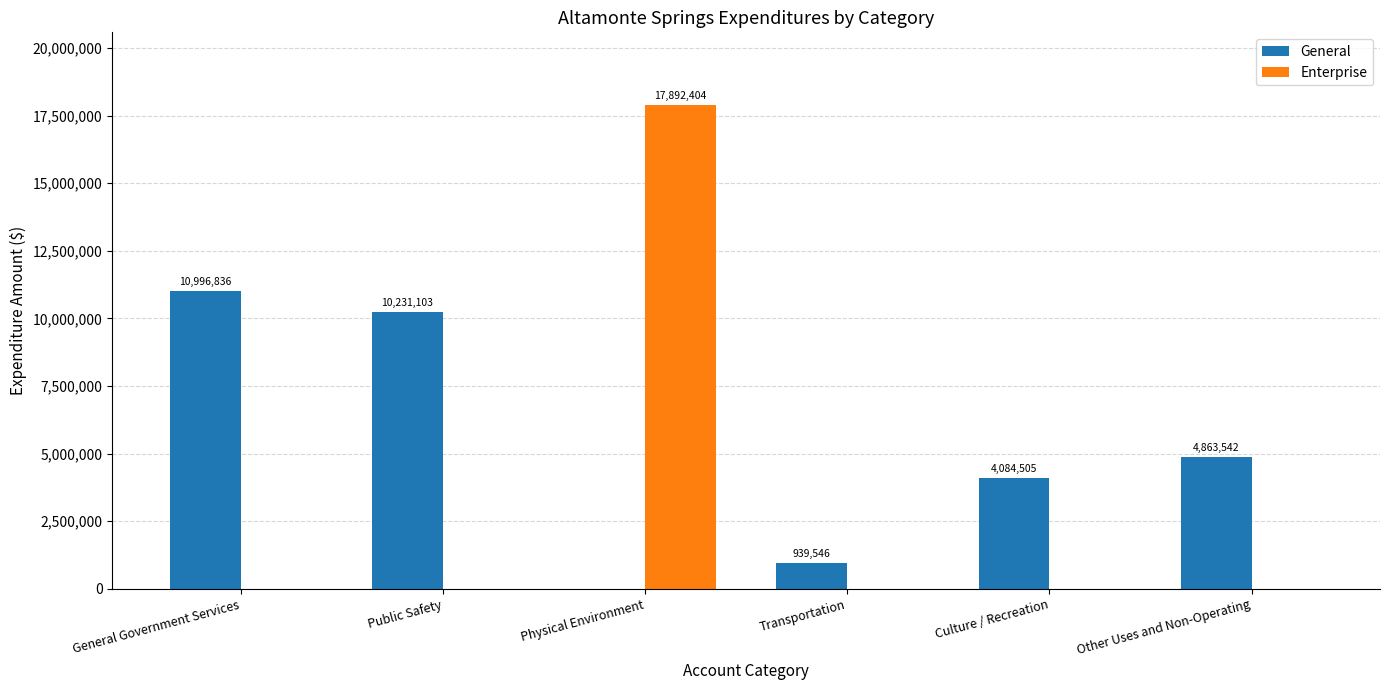

At which category is the sum across all series the highest?

Physical Environment